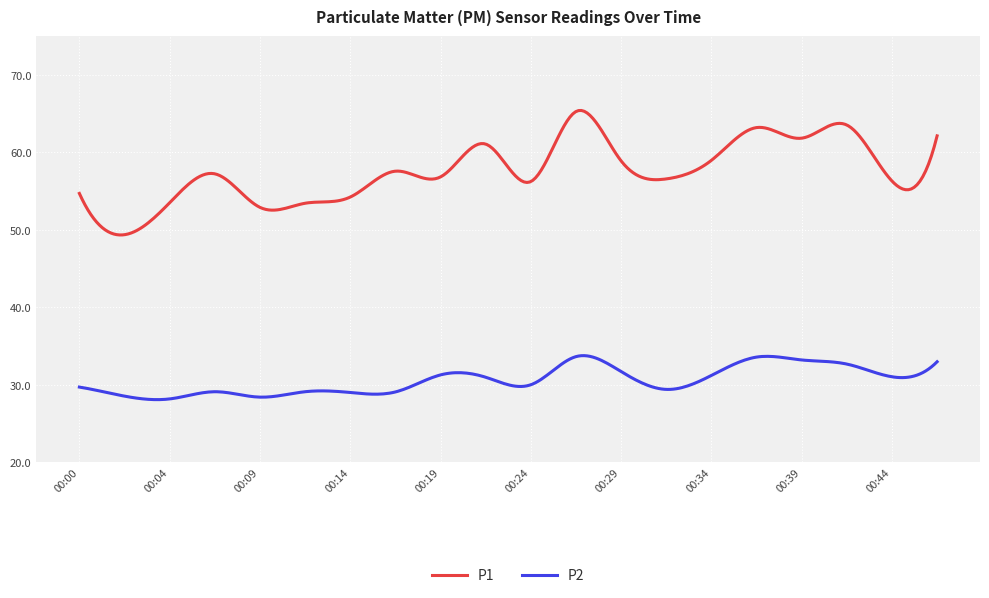

What is the highest value of the P1 series?

65.4